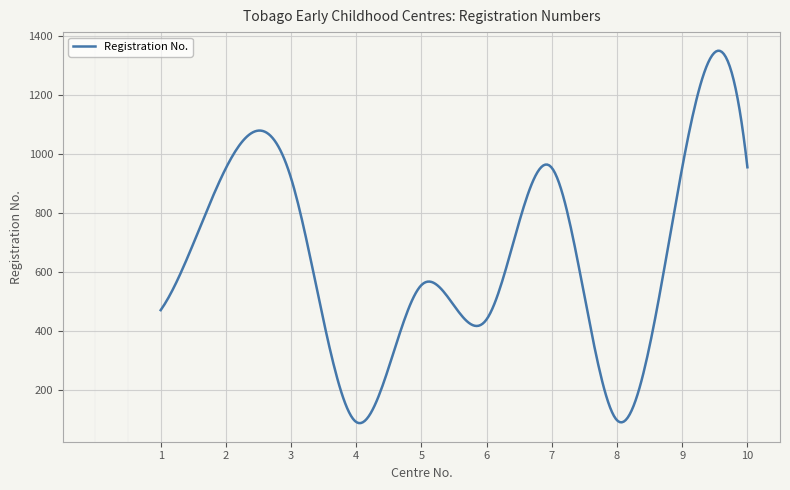

What is the smallest value displayed?

89.4